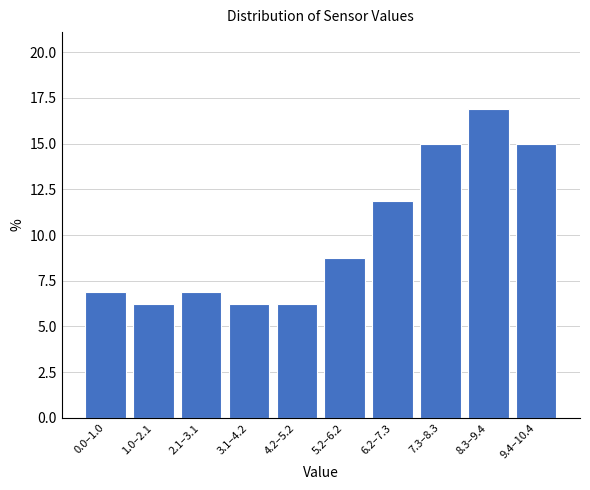

What is the difference between the maximum and minimum values?

10.6